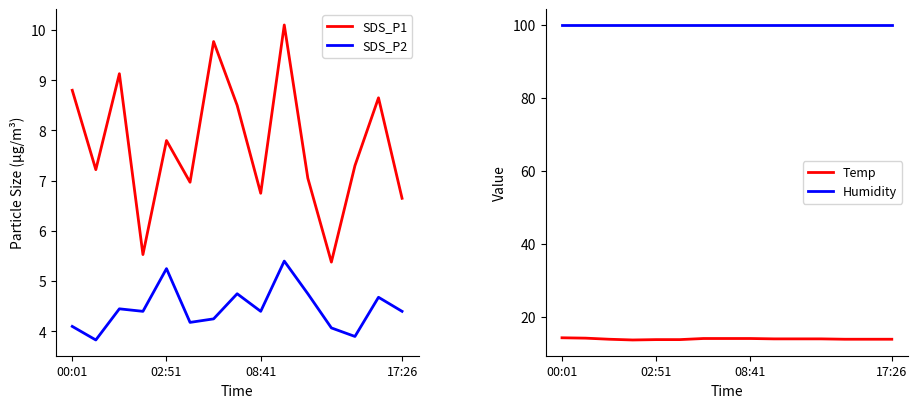

True or false: Temp and Humidity intersect in this chart.

False